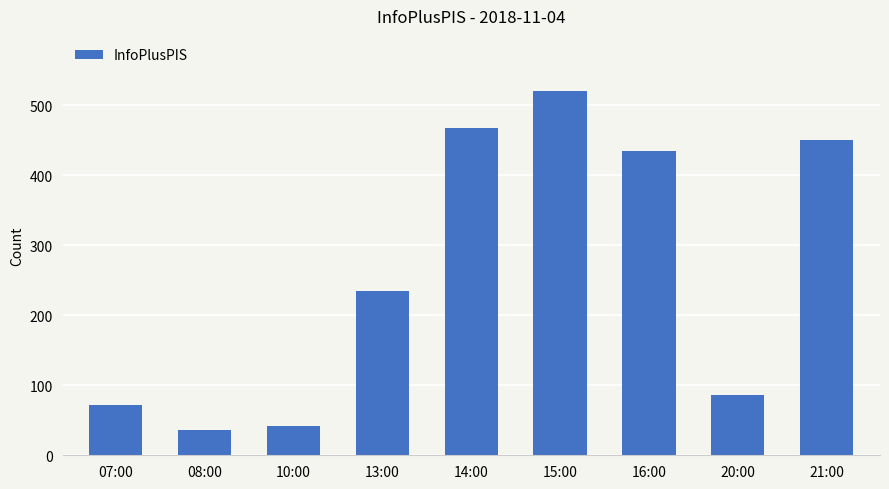

What position from the right is 13:00?

6